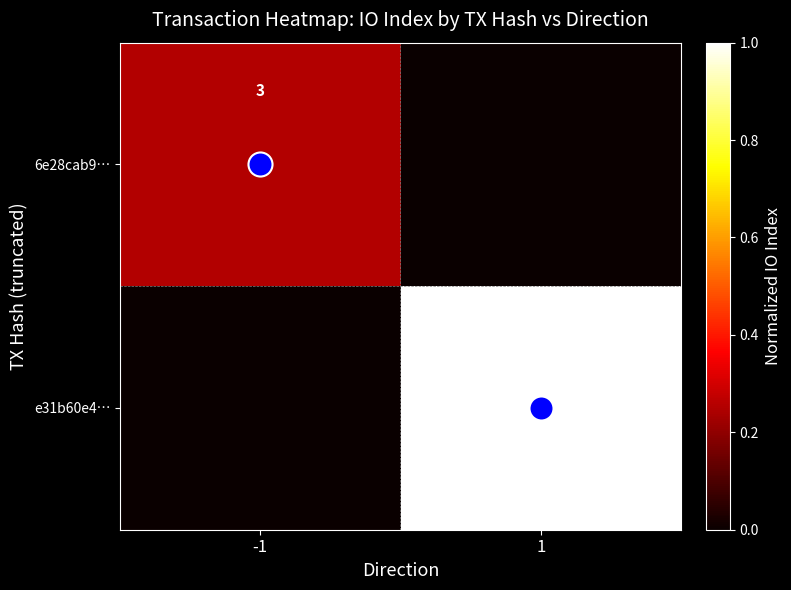

What is the sum of all e31b60e4… values?

1.0